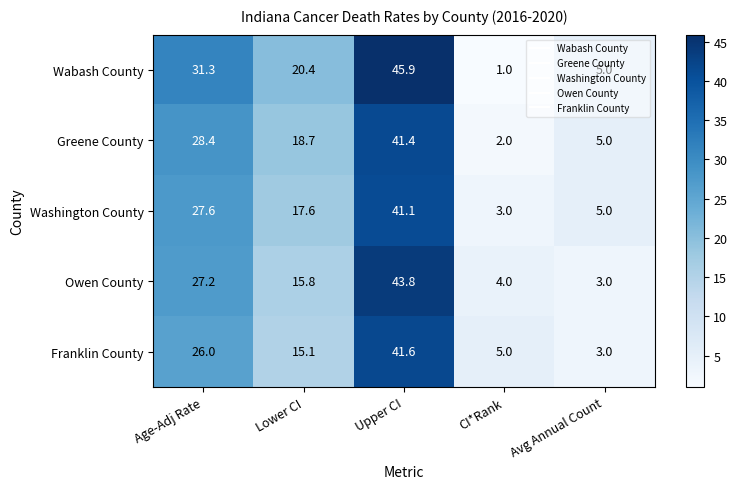

Count the number of data series in this chart.

5